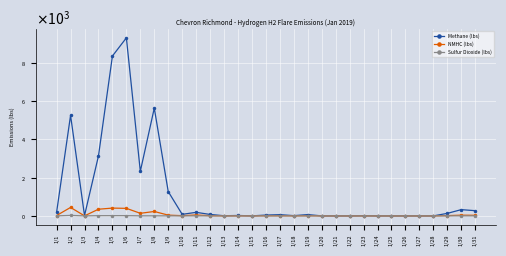

Rank the categories by Methane (lbs) value from lowest to highest.

1/21, 1/20, 1/24, 1/26, 1/25, 1/27, 1/28, 1/22, 1/15, 1/13, 1/23, 1/18, 1/3, 1/14, 1/16, 1/17, 1/19, 1/12, 1/10, 1/29, 1/11, 1/1, 1/31, 1/30, 1/9, 1/7, 1/4, 1/2, 1/8, 1/5, 1/6